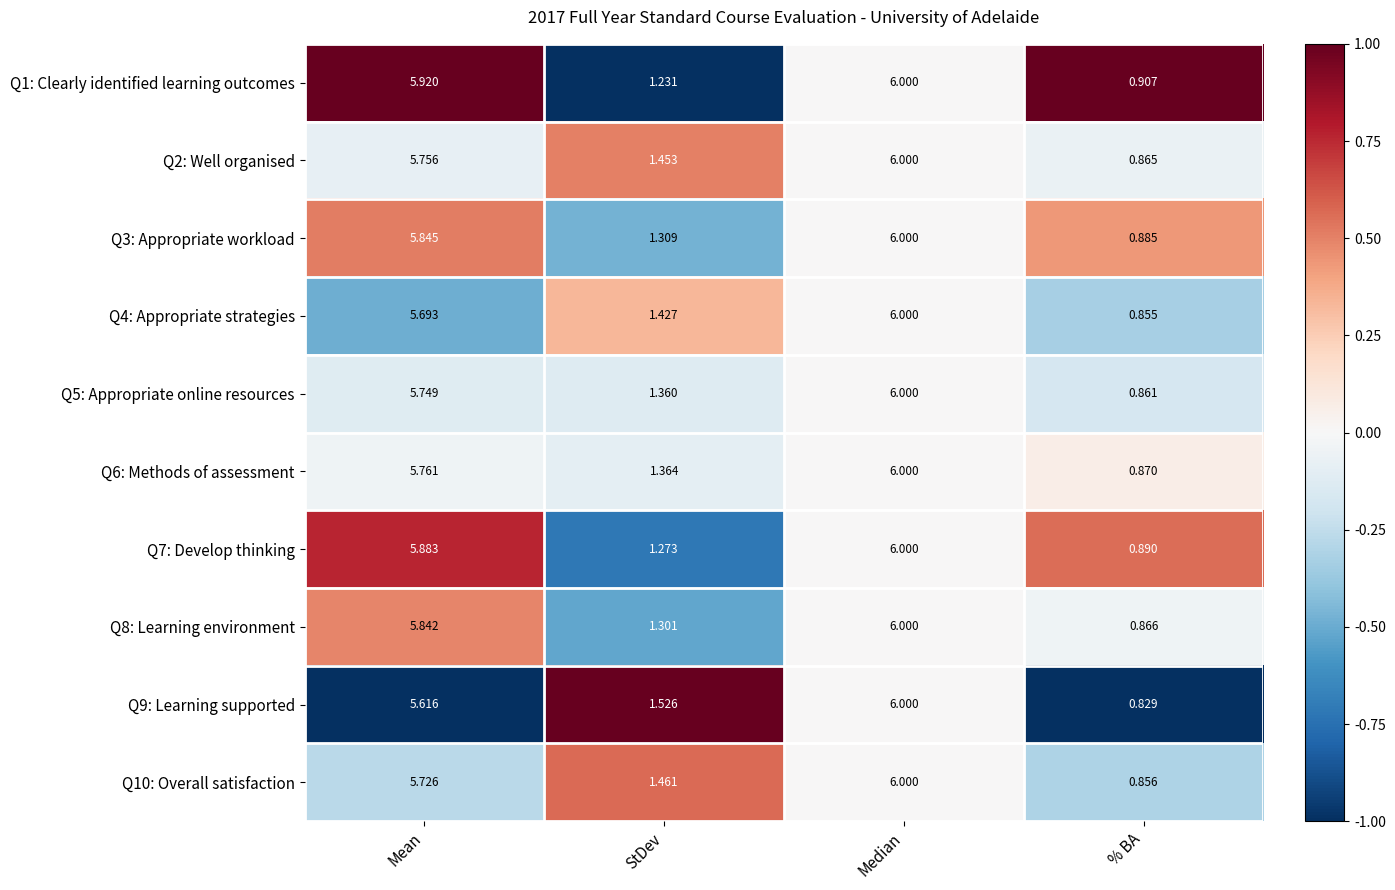

List the labels in order of Q8: Learning environment value, largest first.

Median, Mean, StDev, % BA